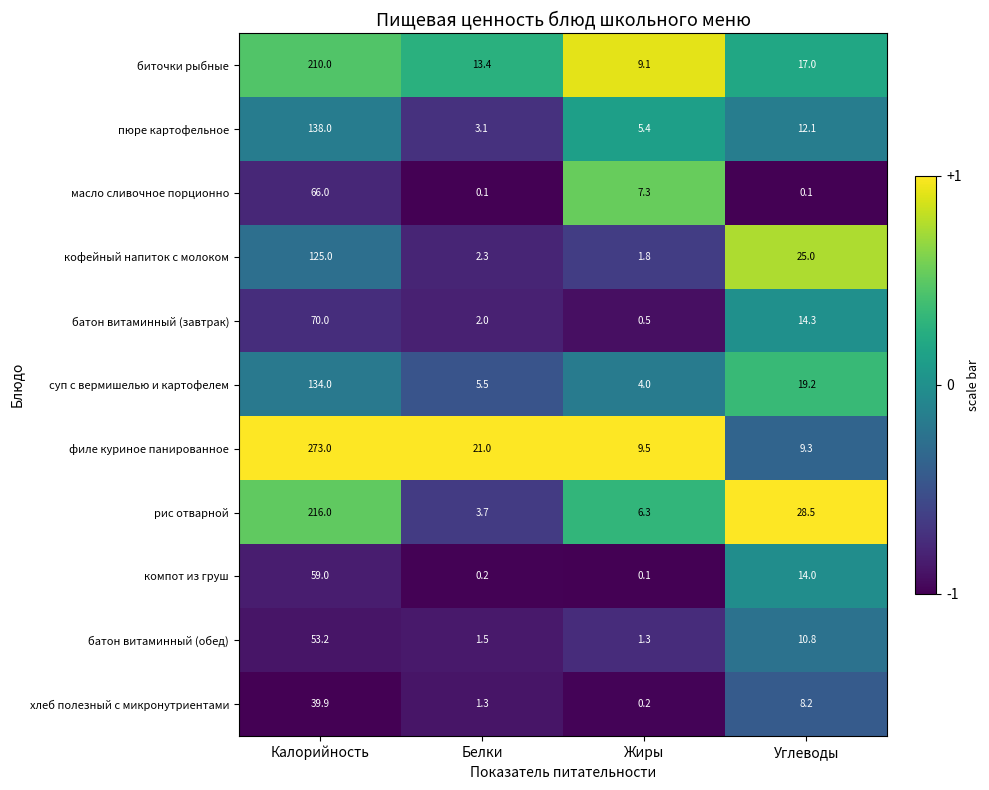

What is the spread (max minus min) of values at Калорийность?

233.1